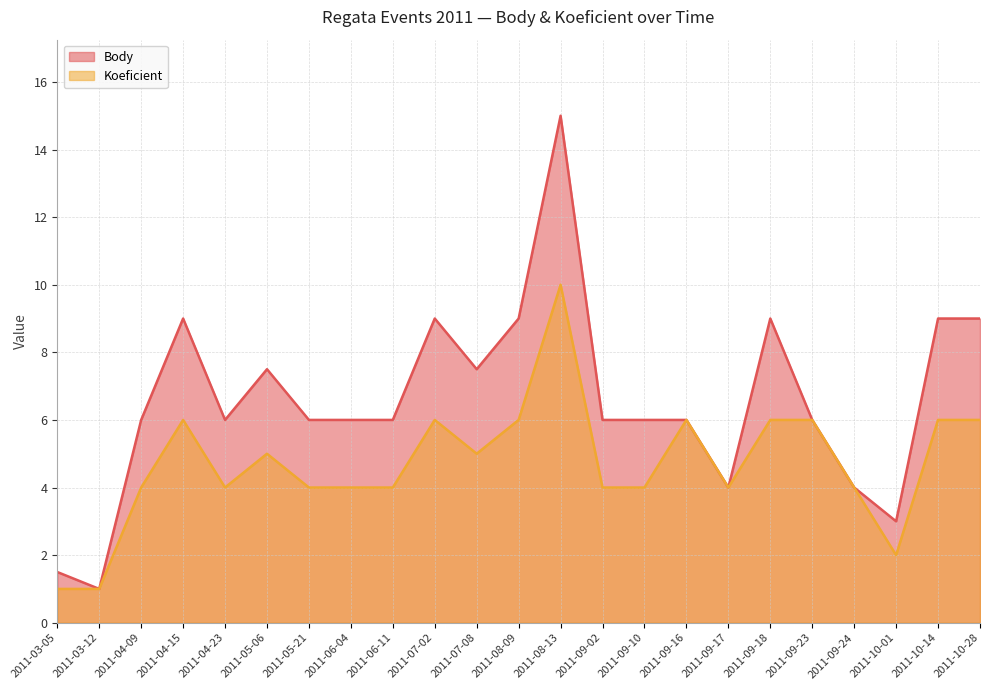

True or false: Koeficient and Body intersect in this chart.

False